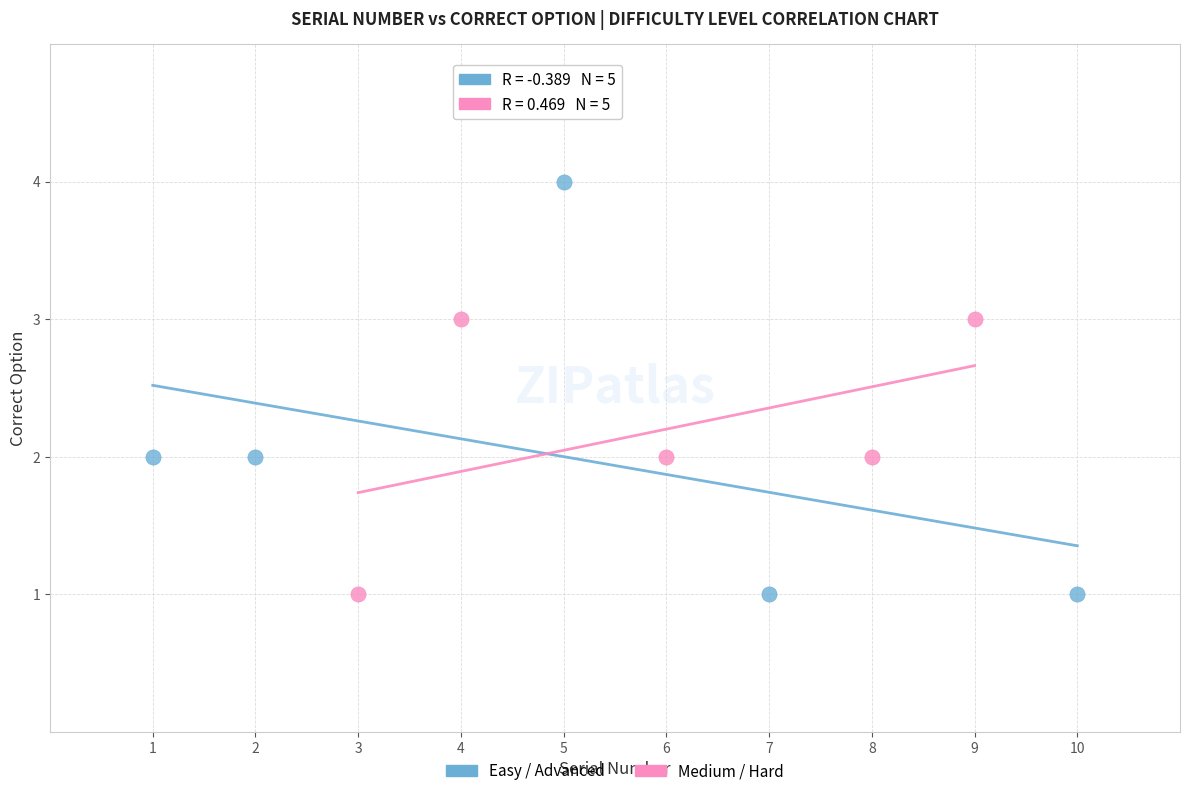

Which series has the widest spread of Y values?

Easy / Advanced